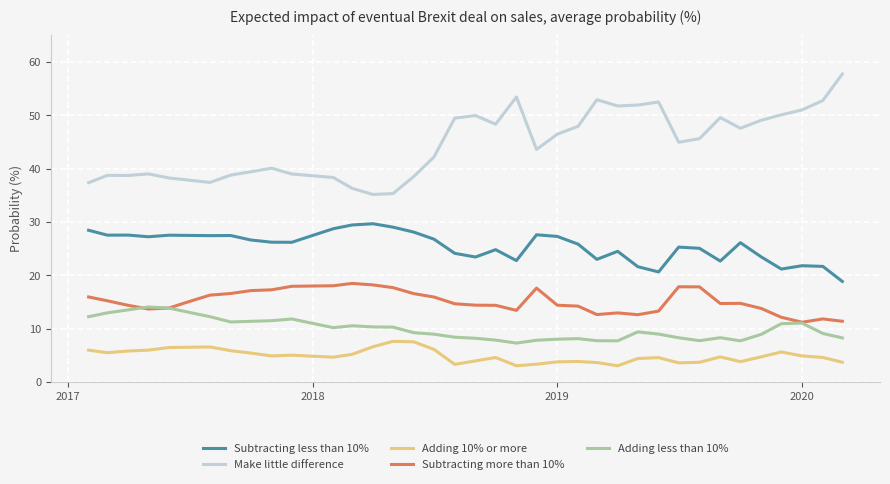

What is the lowest value of the Adding 10% or more series?

3.0